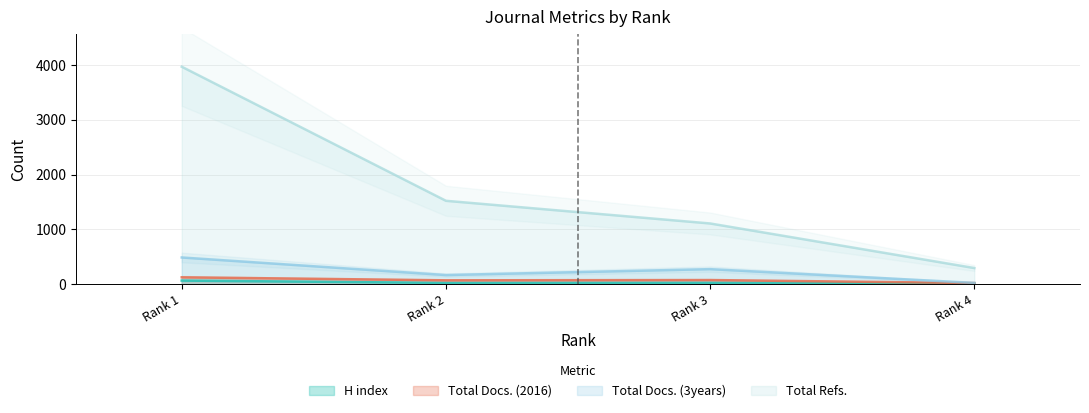

What are all the series names shown in the legend?

H index, Total Docs. (2016), Total Docs. (3years), Total Refs.